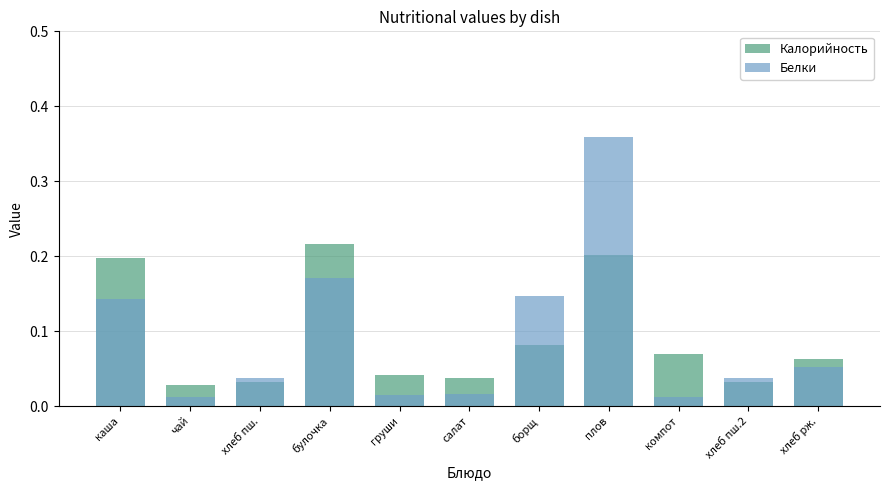

List the labels in order of Калорийность value, smallest first.

чай, хлеб пш., хлеб пш.2, салат, груши, хлеб рж., компот, борщ, каша, плов, булочка